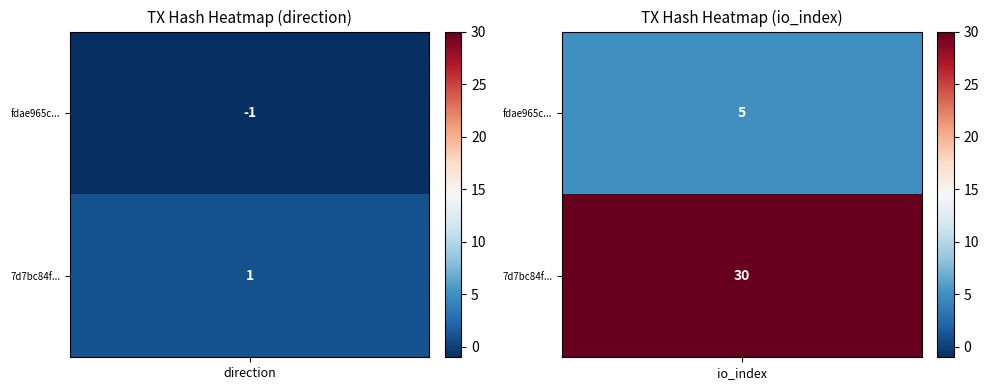

What is the total value across all series at 1?

35